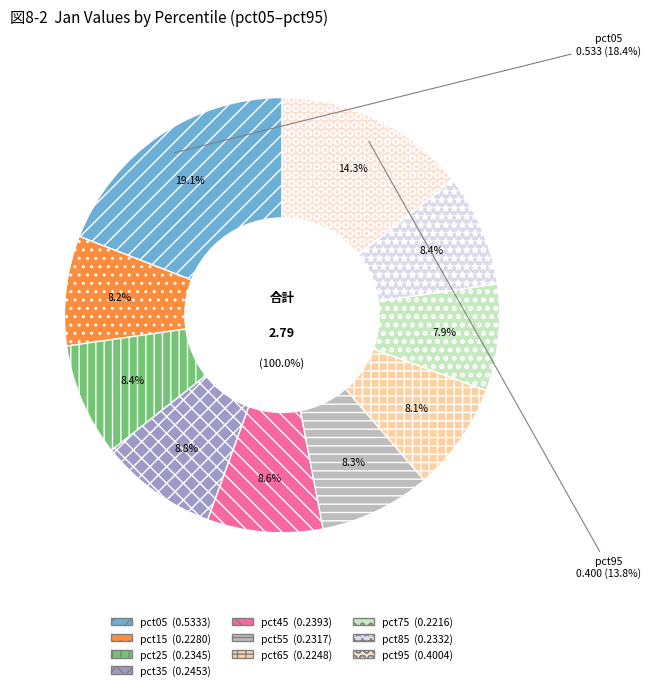

What is the total percentage of pct35 and pct25?

17.2%